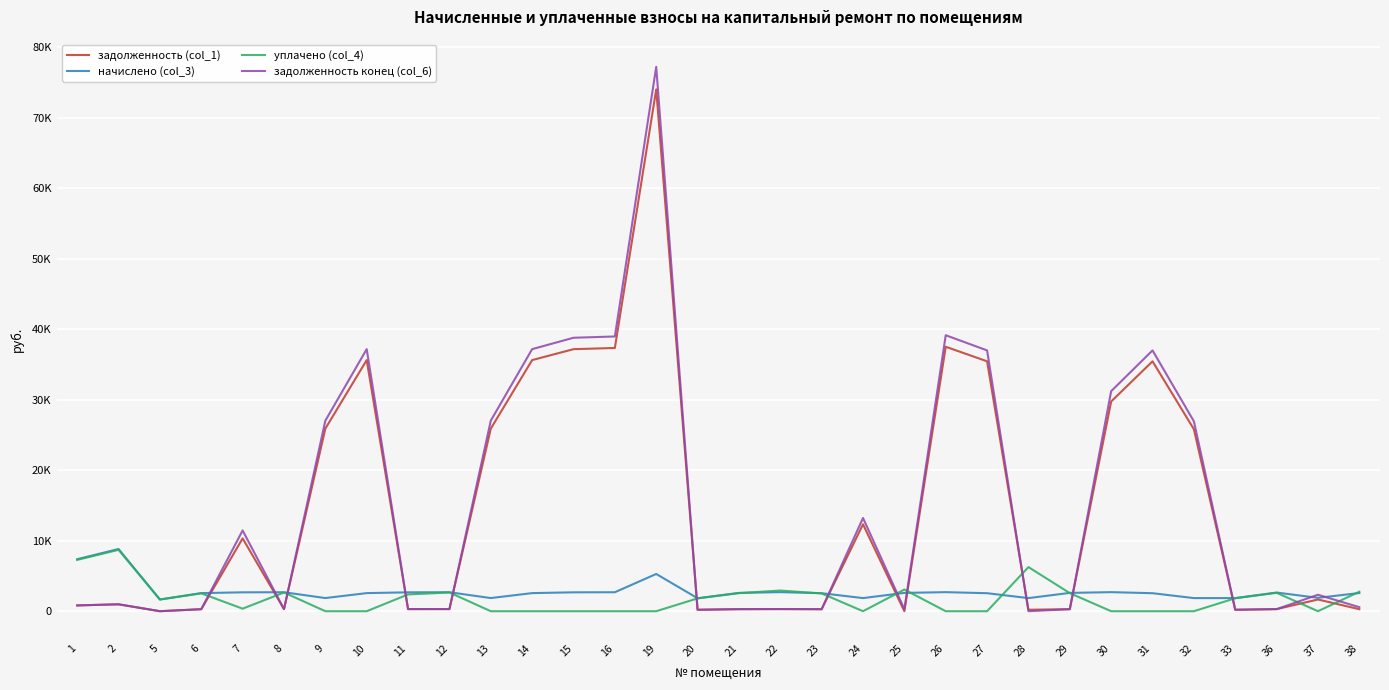

True or false: задолженность конец (col_6) and задолженность (col_1) cross at least once.

True